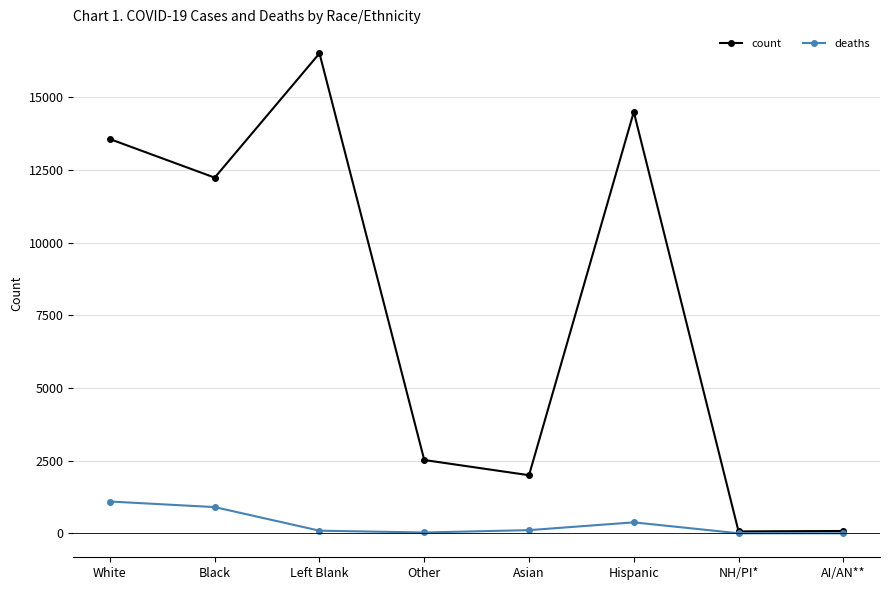

What is the difference between the highest and lowest values at NH/PI*?

64